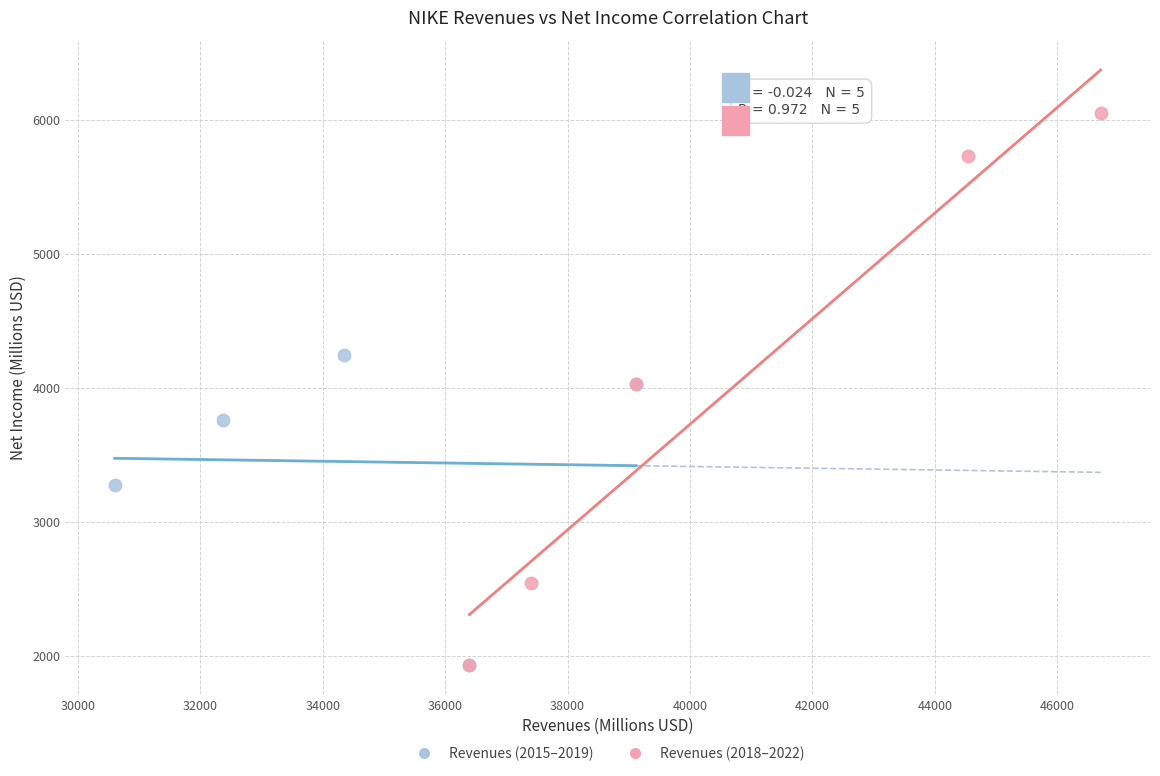

Which series has the largest Y range (max minus min)?

Revenues (2018–2022)